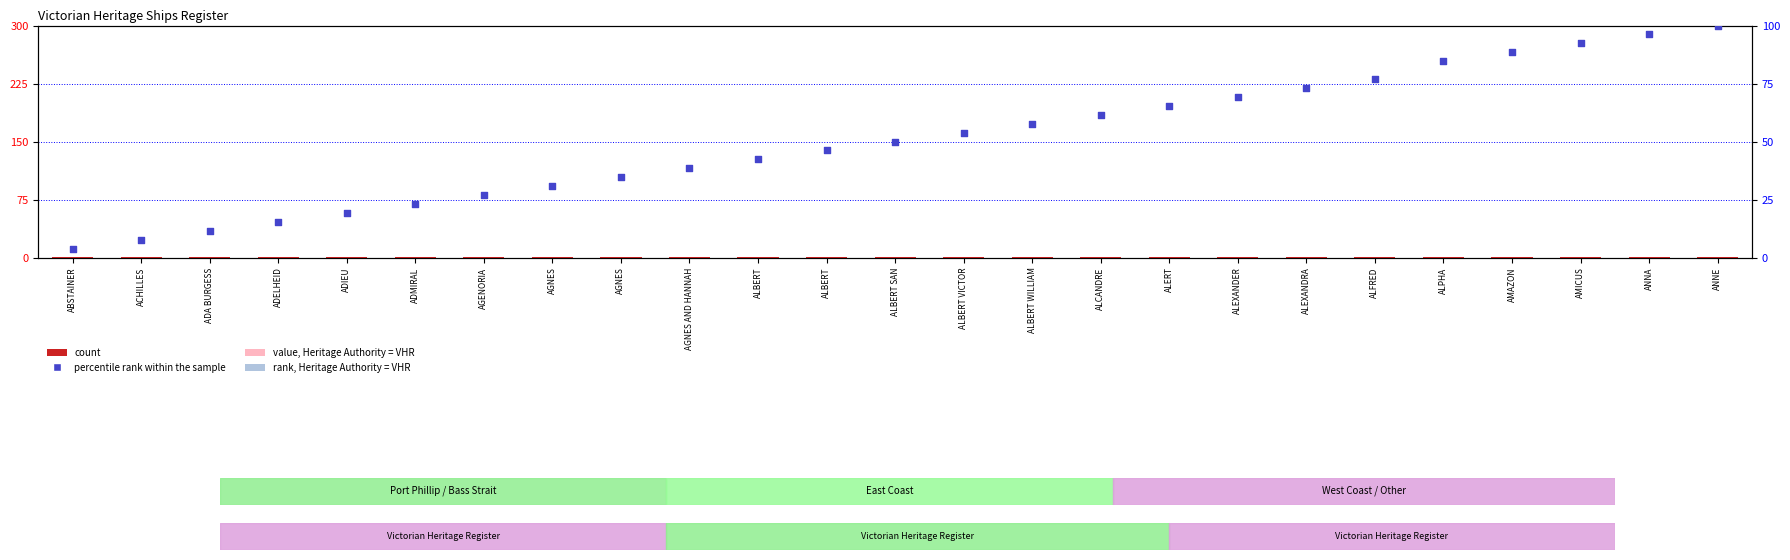

At which category is the sum across all series the highest?

ANNE